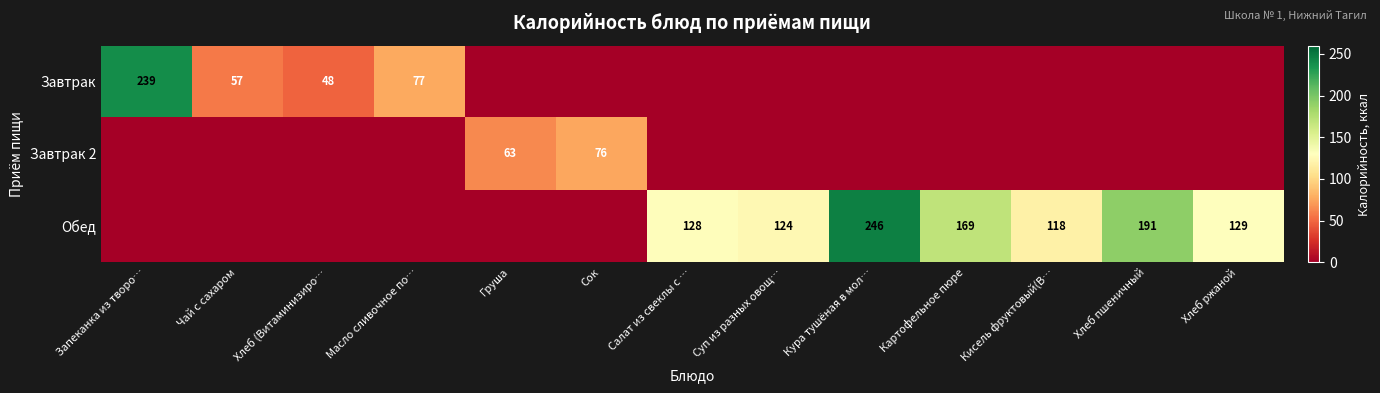

True or false: Обед has a value of 128 at Салат из свеклы с ….

True